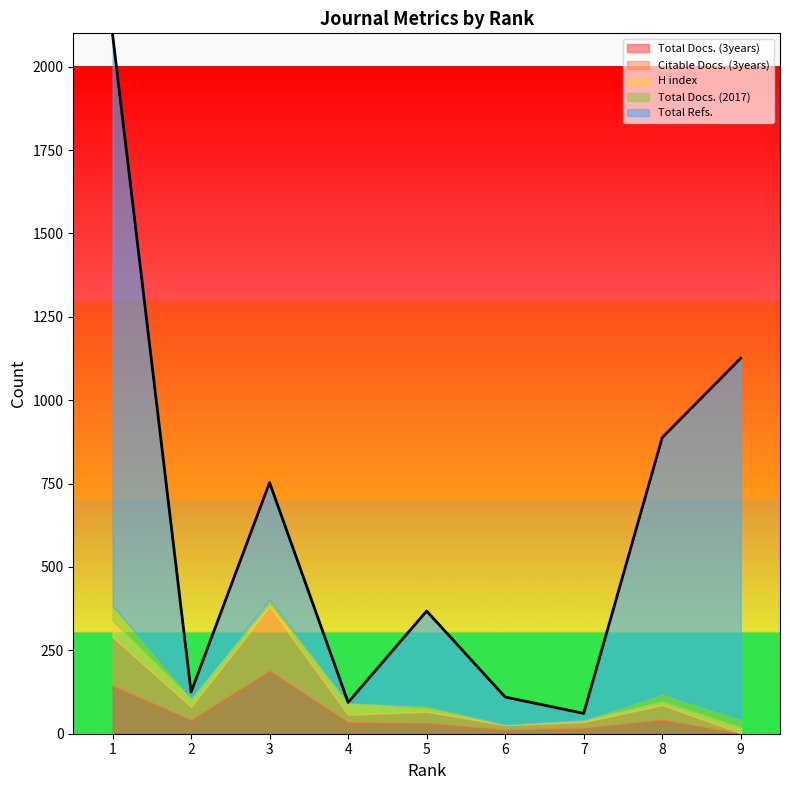

Reading left to right, what are all the values shown in this chart?

Total Docs. (3years): 1=145	2=42	3=190	4=35	5=33	6=13	7=18	8=43	9=1
Citable Docs. (3years): 1=145	2=39	3=190	4=22	5=33	6=13	7=17	8=43	9=1
H index: 1=50	2=26	3=10	4=37	5=11	6=3	7=8	8=11	9=18
Total Docs. (2017): 1=45	2=2	3=13	4=0	5=9	6=0	7=0	8=24	9=25
Total Refs.: 1=1712	2=16	3=350	4=0	5=282	6=81	7=18	8=767	9=1081